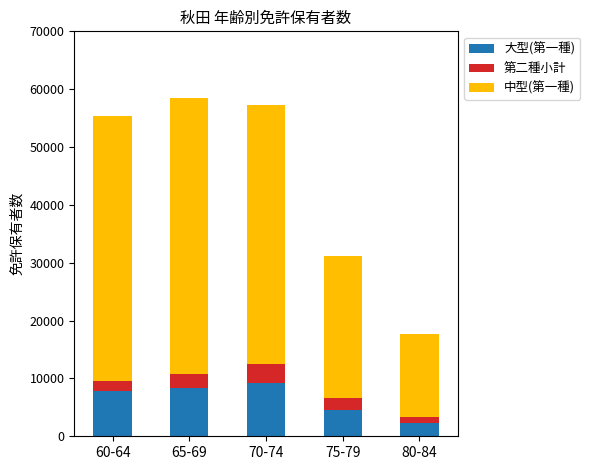

Does the chart contain stacked bars?

Yes